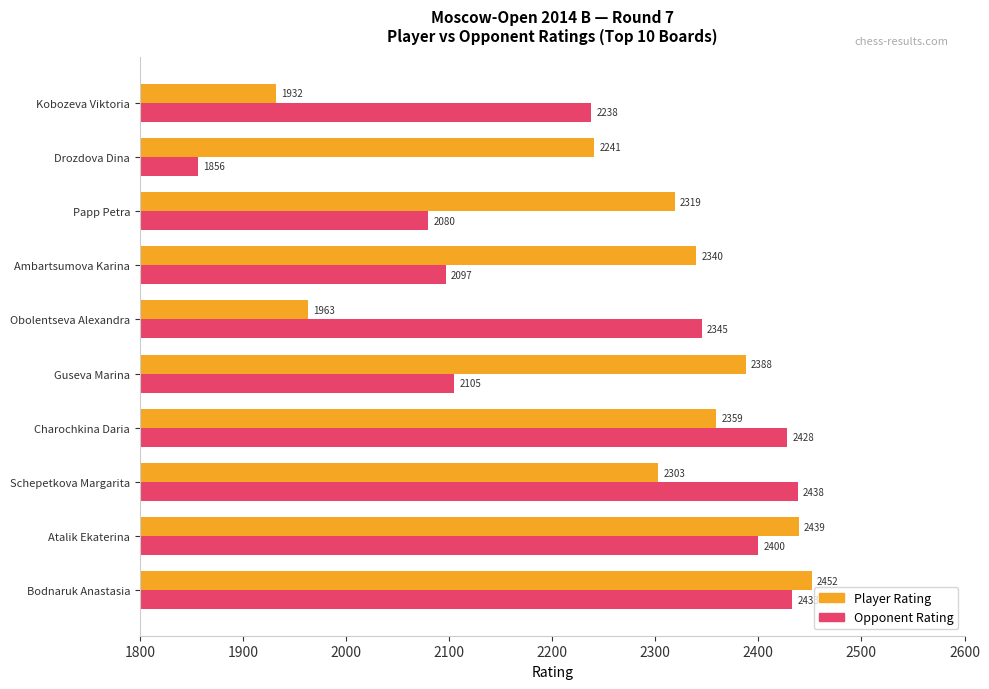

Is it true that Player Rating equals 1932 at Kobozeva Viktoria?

True